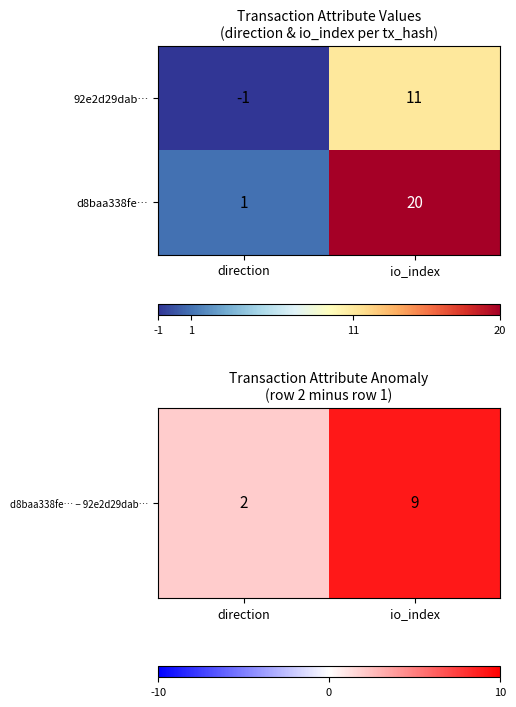

The 92e2d29dab… series shows -2 at direction. True or false?

False